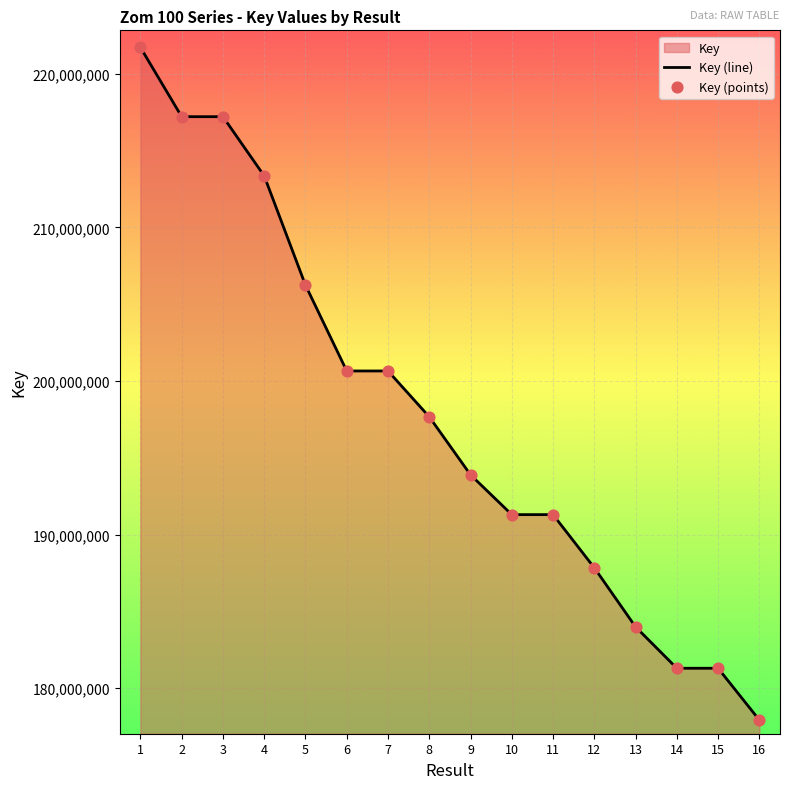

Approximately how many times larger is the value at 15 compared to 7?

0.9